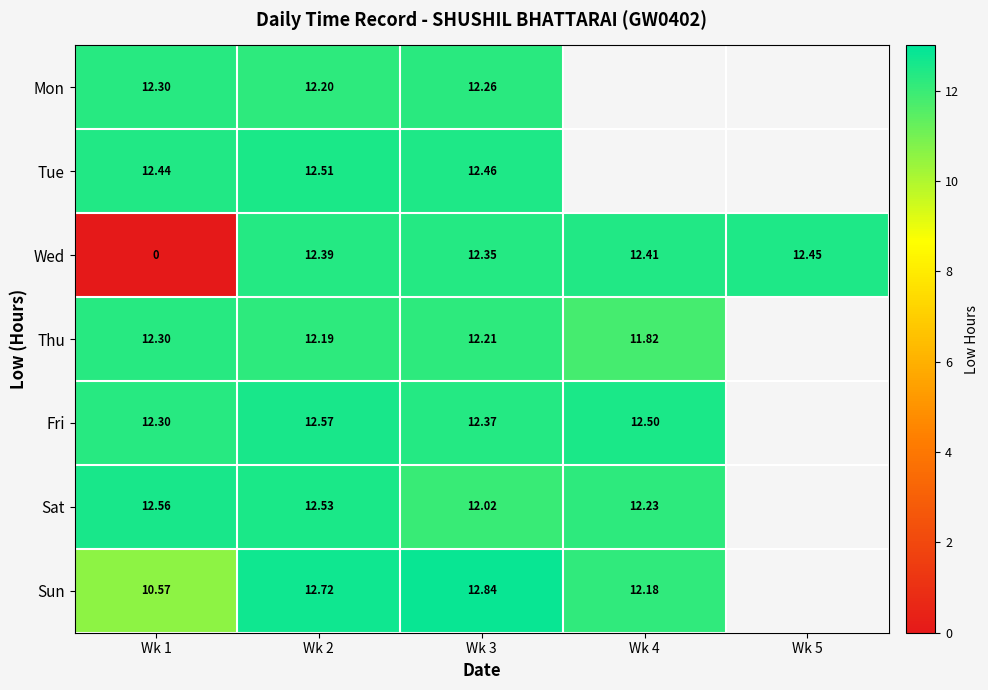

How many distinct data groups are displayed?

7